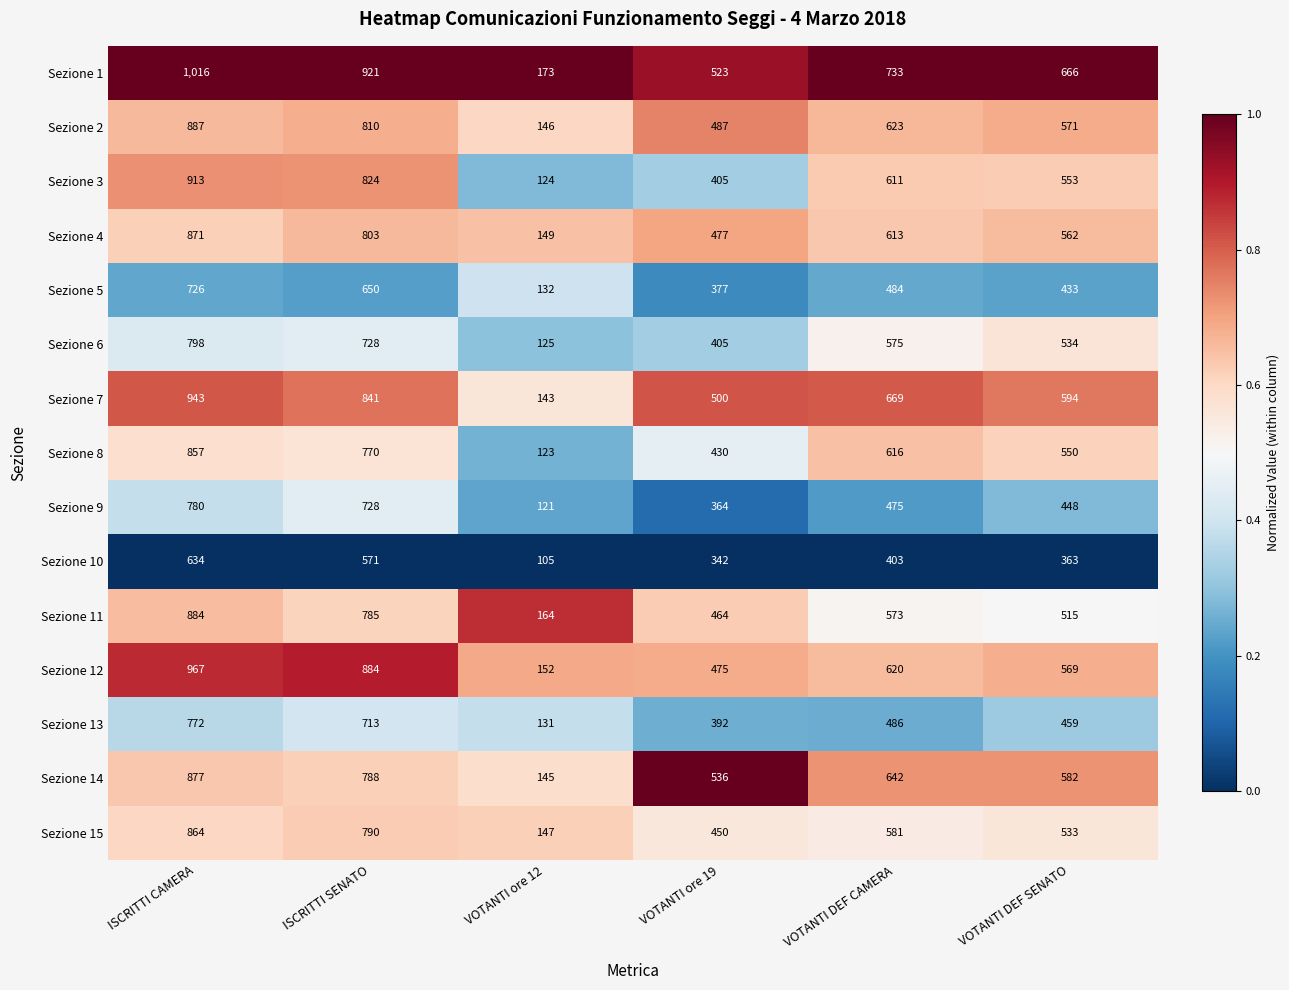

What is the difference between the second highest and second lowest values in the Sezione 10 series?

229